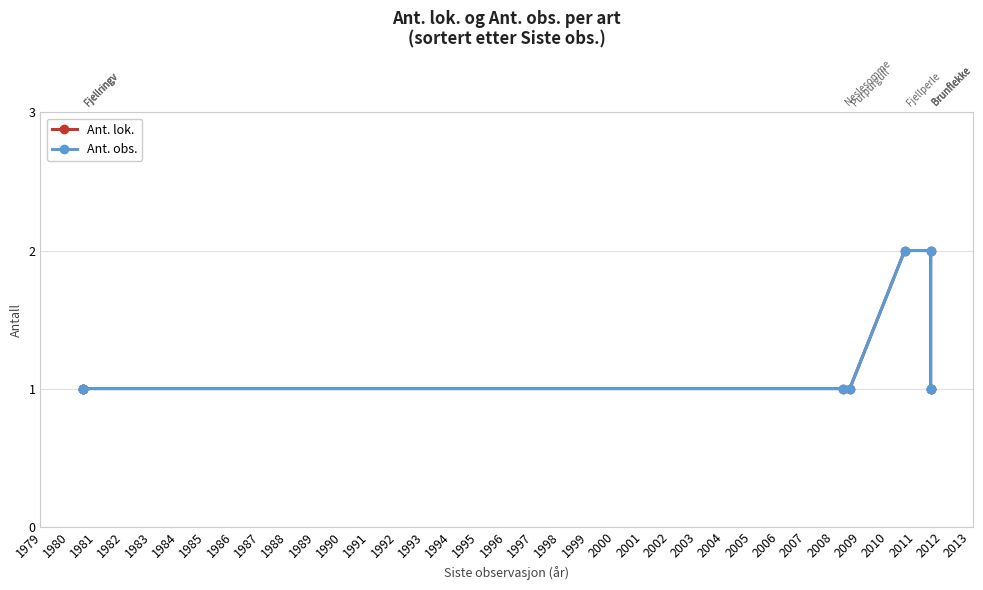

What is the maximum value shown in the chart?

2